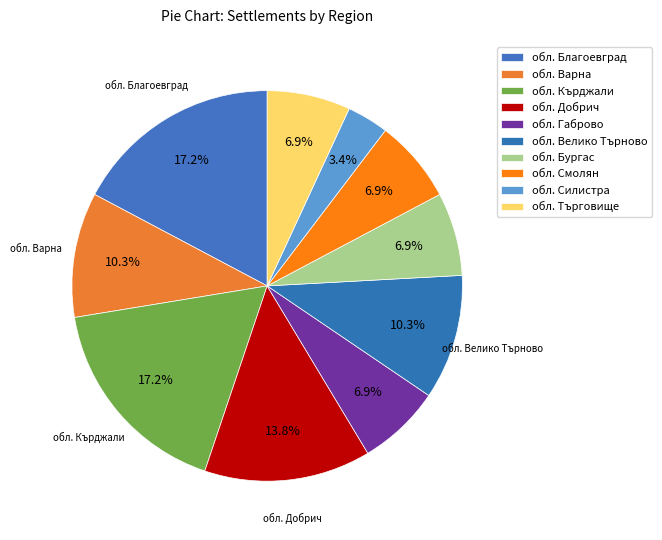

Count the number of slices in the pie.

10